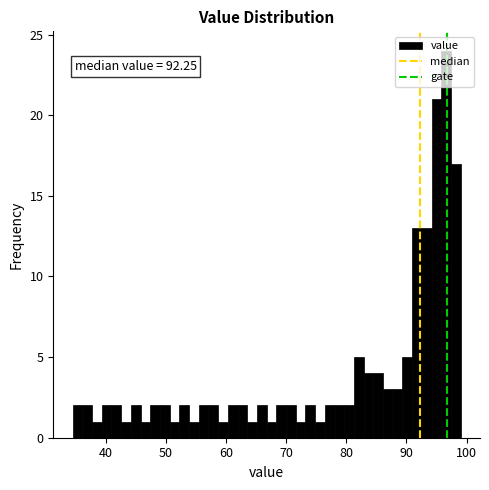

Around what value on the x-axis is the tallest bar? Give the approximate position of its centre, as read against the axis.

97